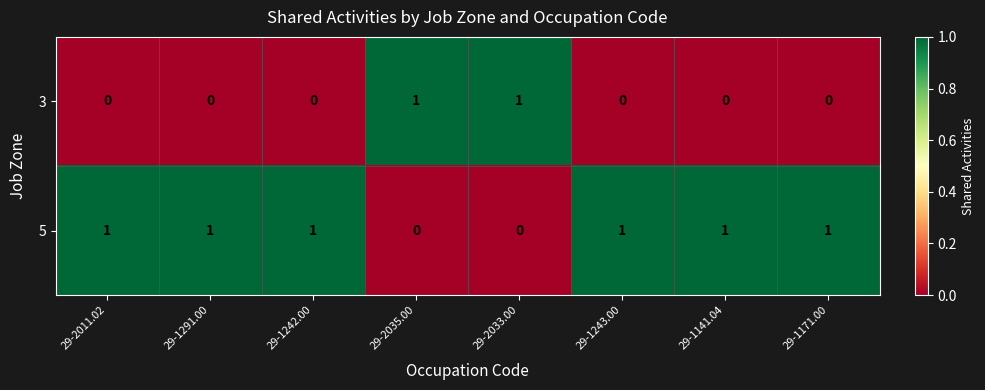

How many 3 values are between 0 and 1?

8